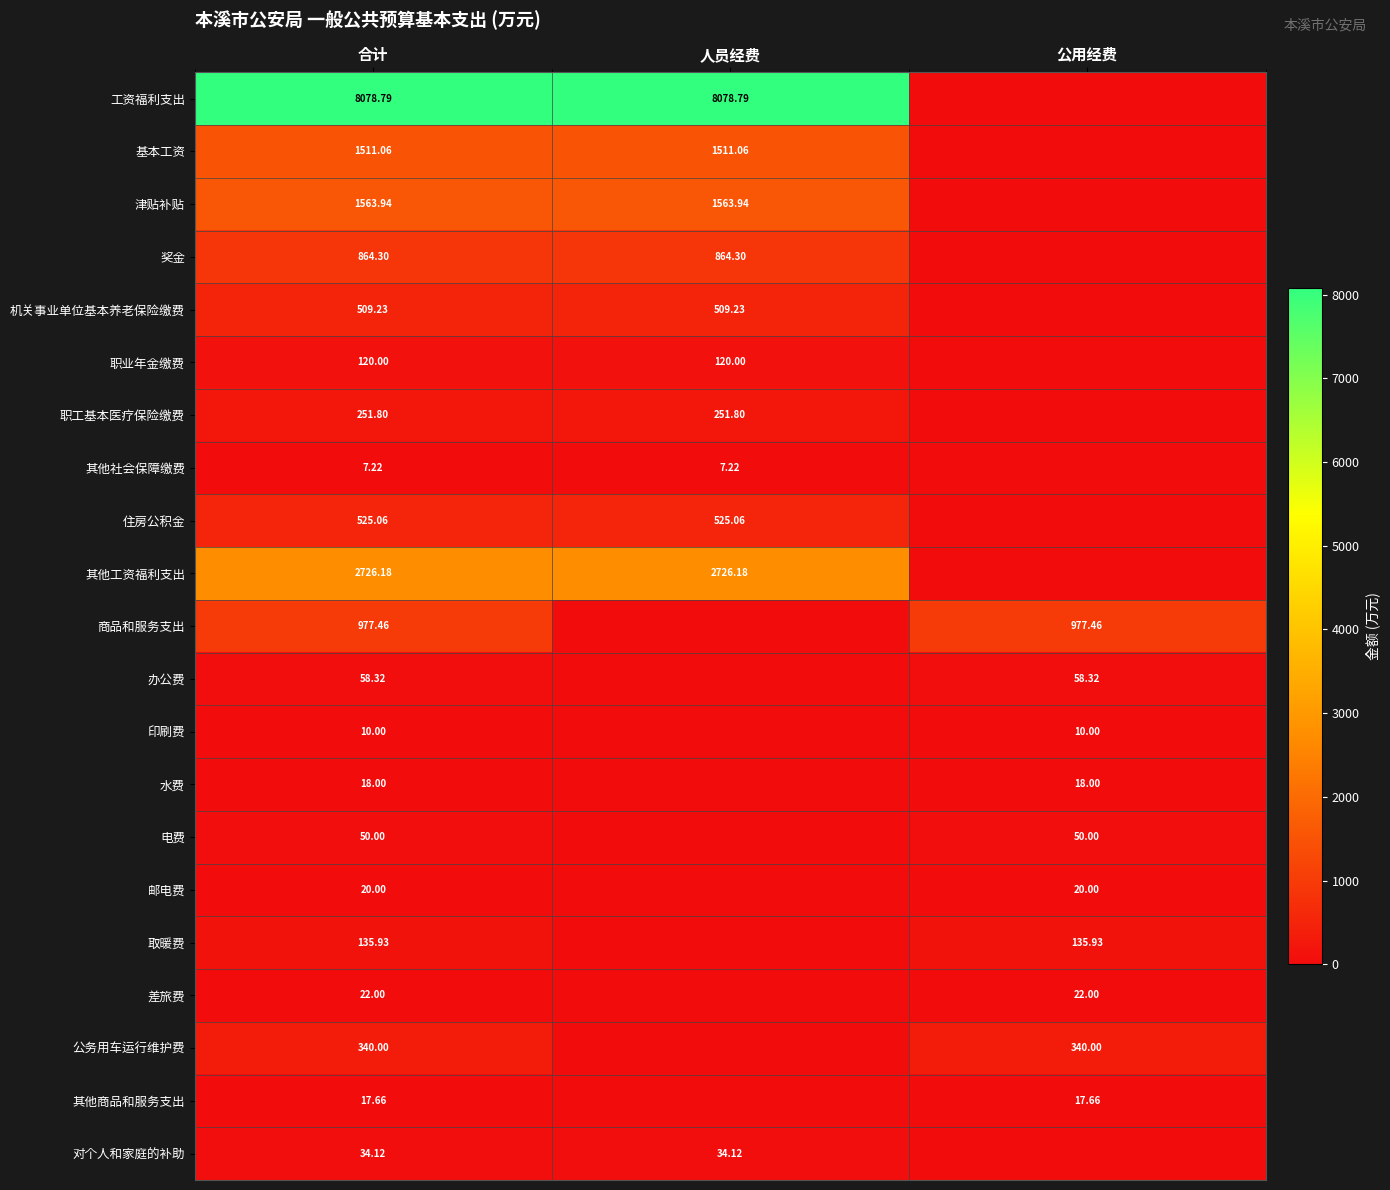

Where is 印刷费 nearest to the value 5?

合计